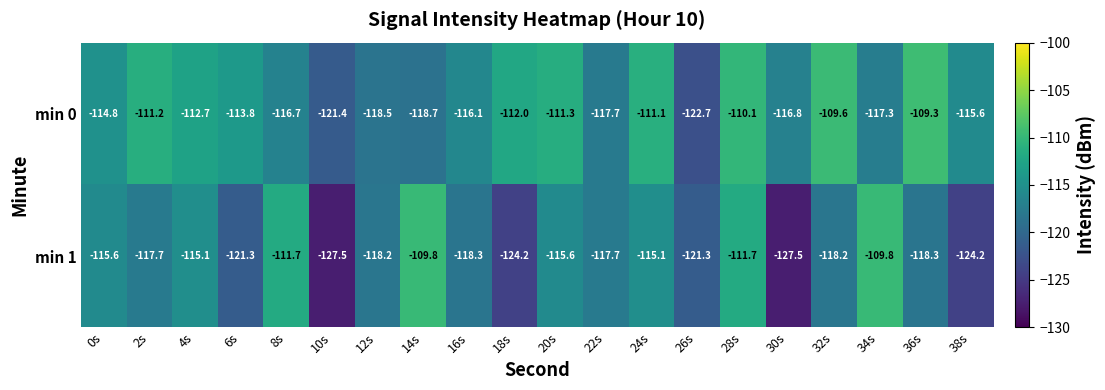

Which category has the highest value across all series?

36s